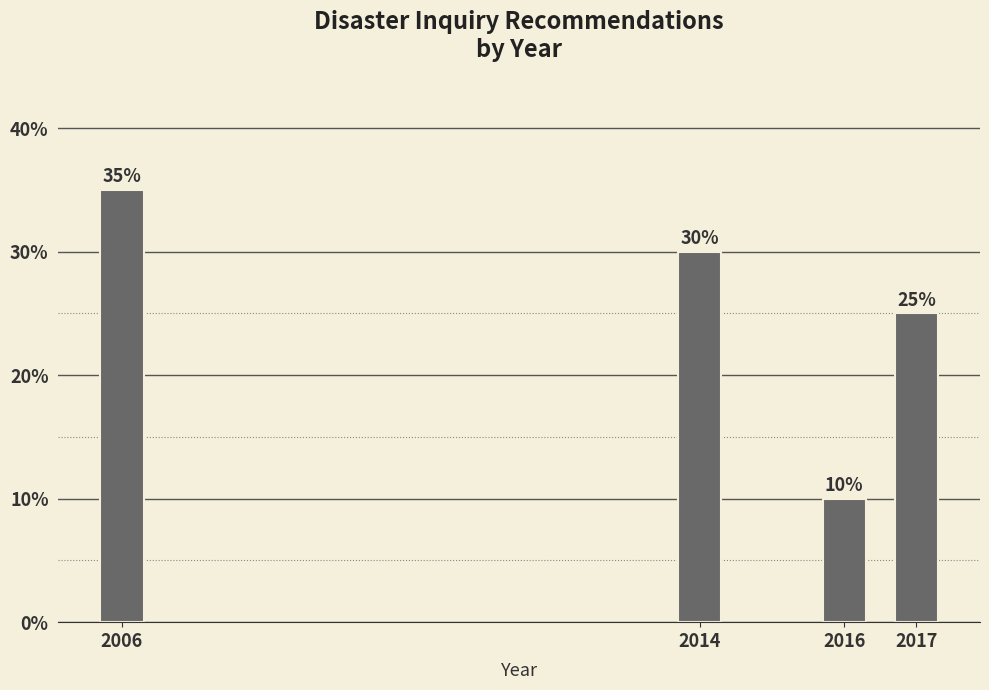

Reading right to left, list all the values displayed in this chart.

2017=25	2016=10	2014=30	2006=35